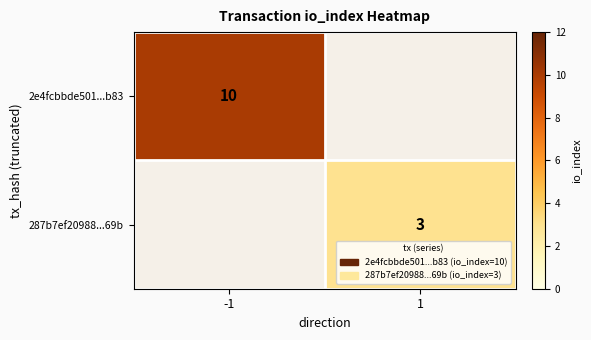

The value of 287b7ef20988...69b at 1 is 5. True or false?

False